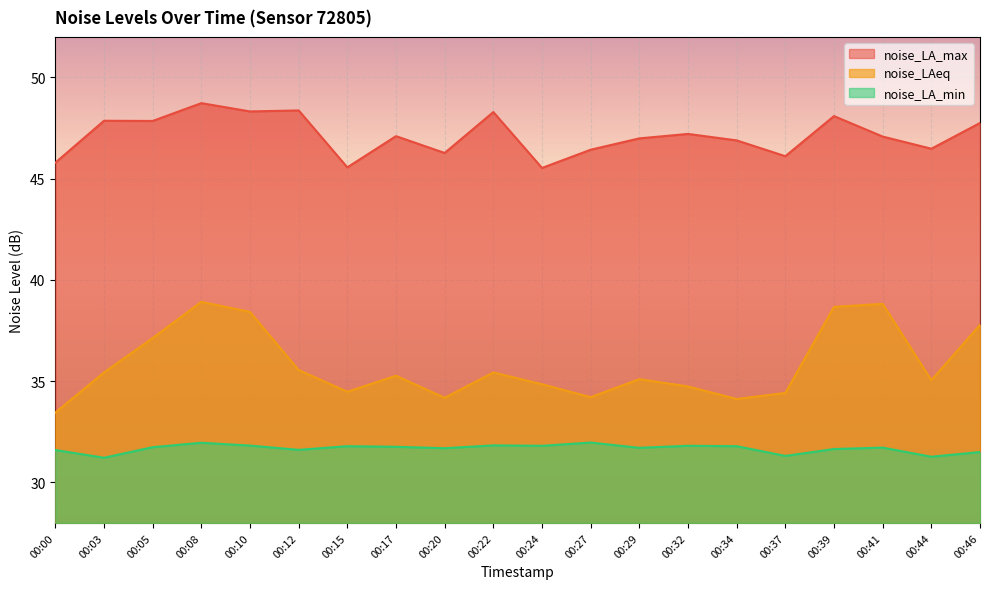

Is it true that noise_LA_min equals 31.7 at 00:41?

True